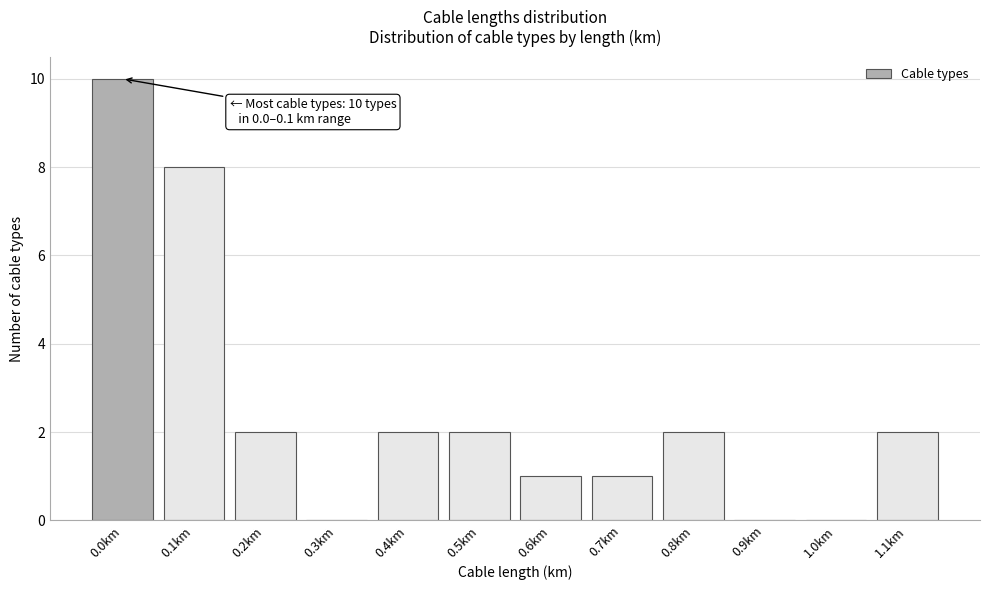

Reading left to right, transcribe all the data shown in this chart.

0.0km=10	0.1km=8	0.2km=2	0.3km=0	0.4km=2	0.5km=2	0.6km=1	0.7km=1	0.8km=2	0.9km=0	1.0km=0	1.1km=2